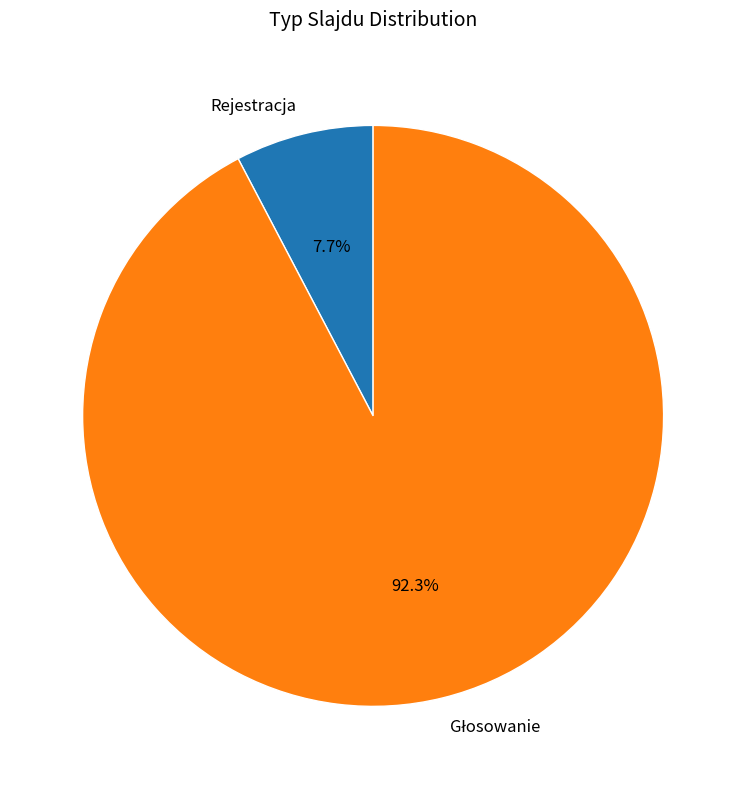

Which category has the smallest portion of the pie?

Rejestracja